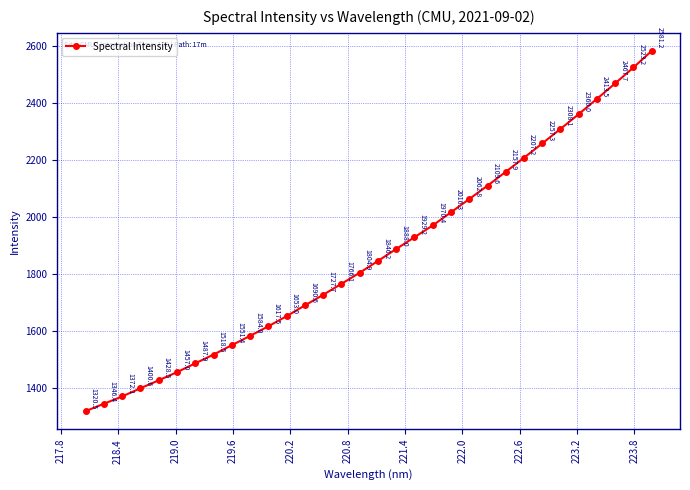

Reading right to left, list all the values displayed in this chart.

2581.2	2523.2	2467.7	2413.5	2360.0	2308.1	2257.3	2207.2	2157.9	2109.6	2062.8	2016.3	1970.4	1929.2	1888.0	1846.2	1804.9	1766.1	1727.7	1690.6	1653.0	1617.5	1584.0	1551.4	1518.5	1487.9	1457.0	1428.5	1400.6	1372.1	1346.4	1320.5